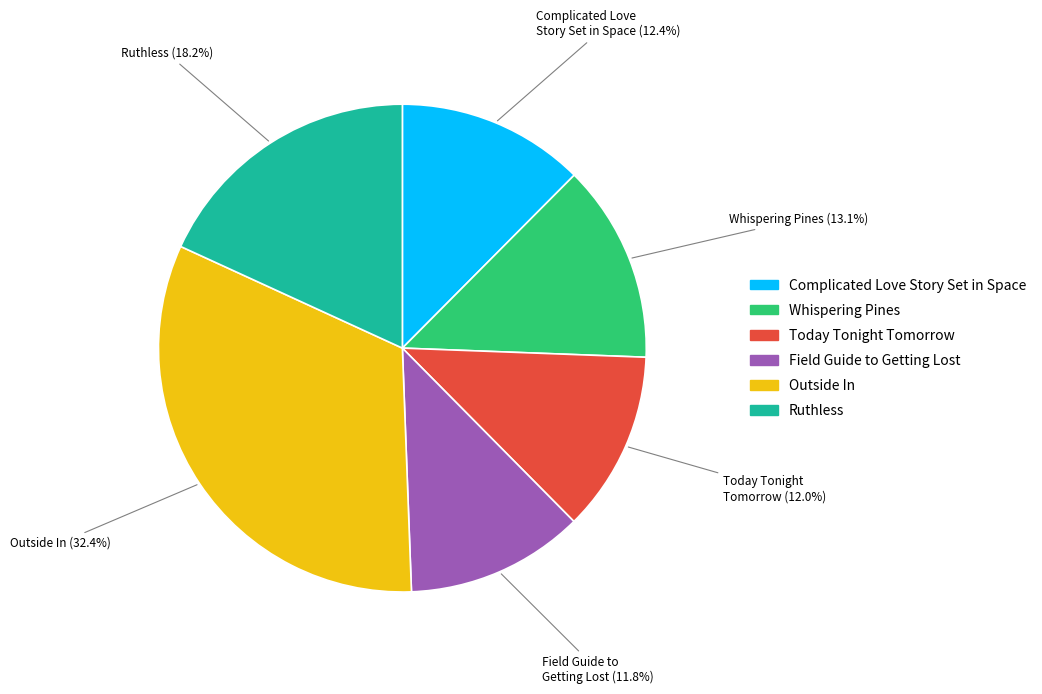

Combined, what portion of the pie is Complicated Love Story Set in Space and Ruthless?

30.6%